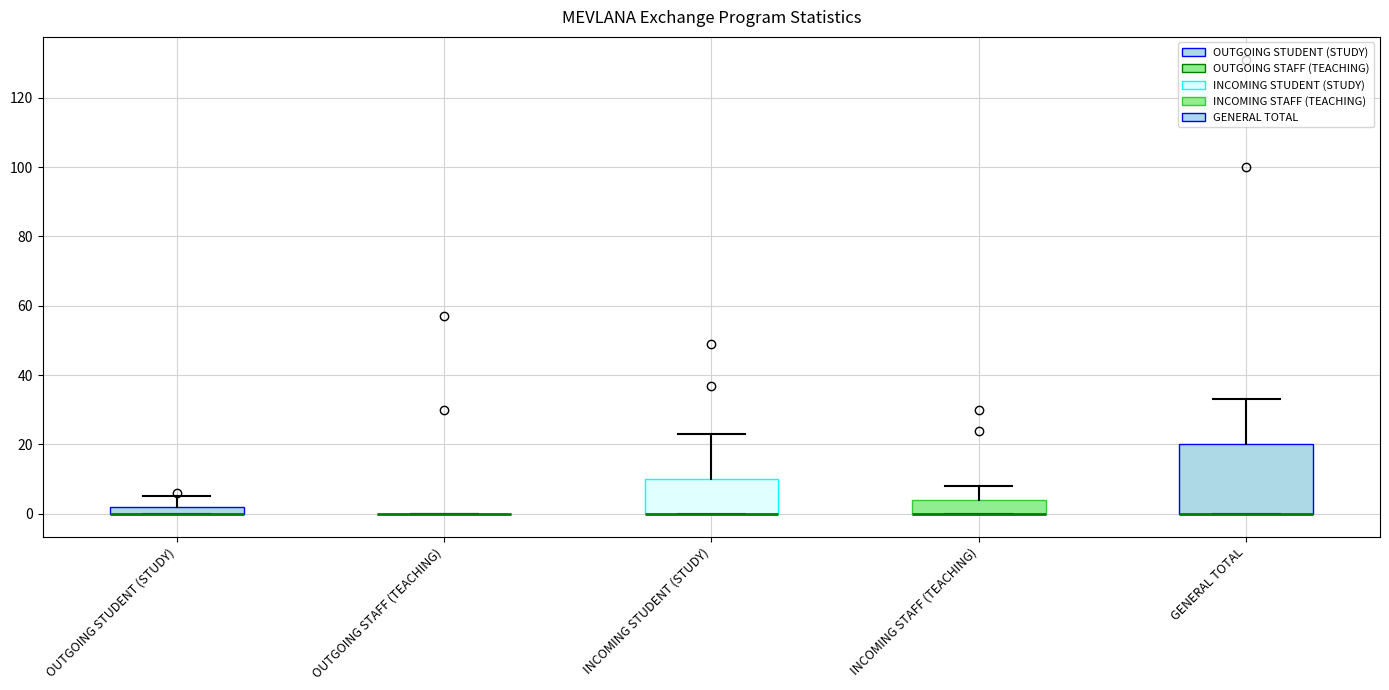

Where is the lower edge of the box for INCOMING STUDENT (STUDY) on the y-axis? The values are not printed on the chart, so give them approximately, as read against the axis.

0